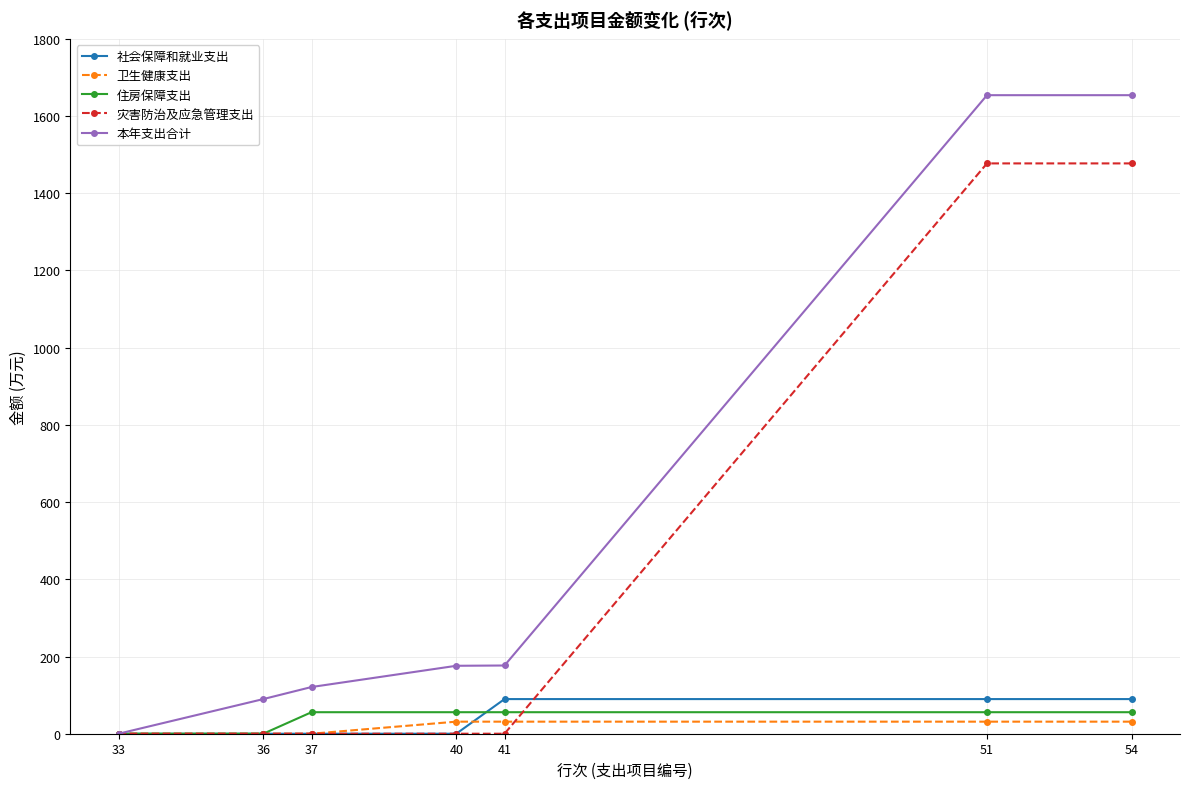

True or false: 灾害防治及应急管理支出 and 社会保障和就业支出 intersect in this chart.

True